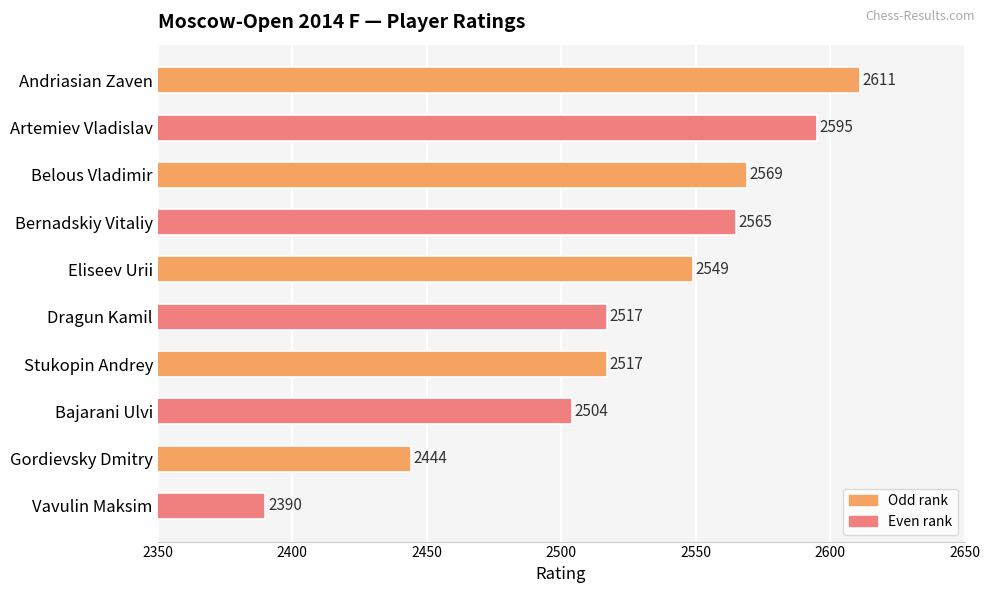

Approximately how many times larger is the value at Belous Vladimir compared to Dragun Kamil?

1.0